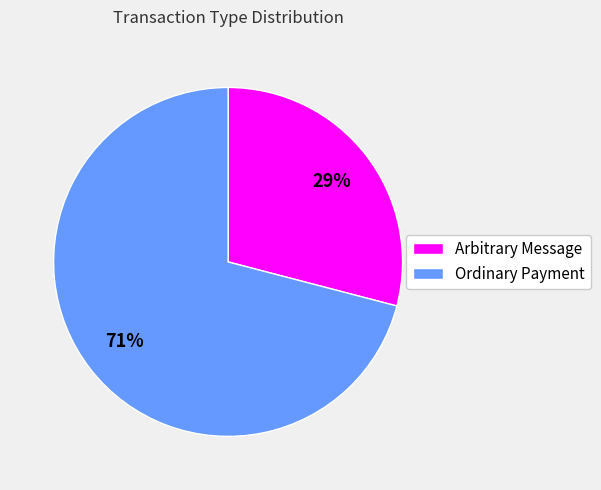

Is Arbitrary Message the majority of the pie?

No